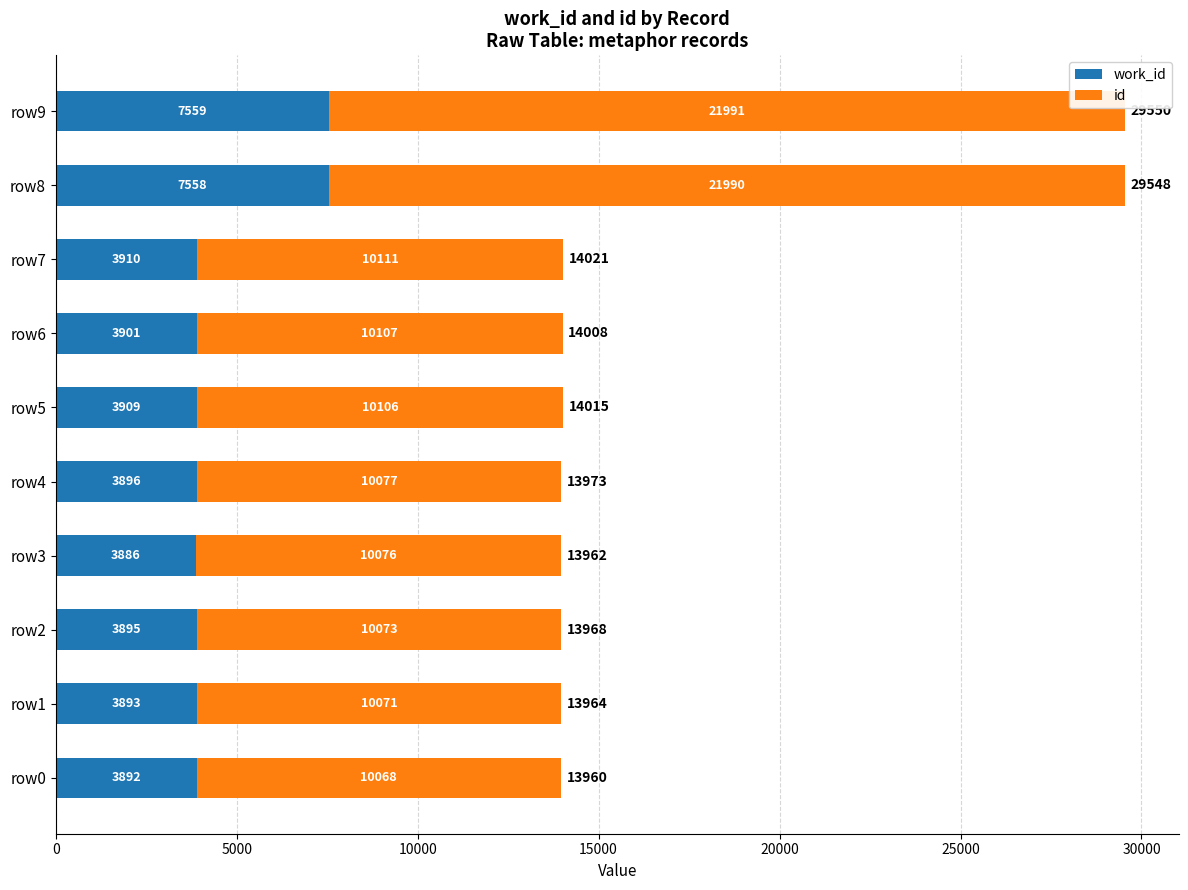

What are all the series names shown in the legend?

work_id, id